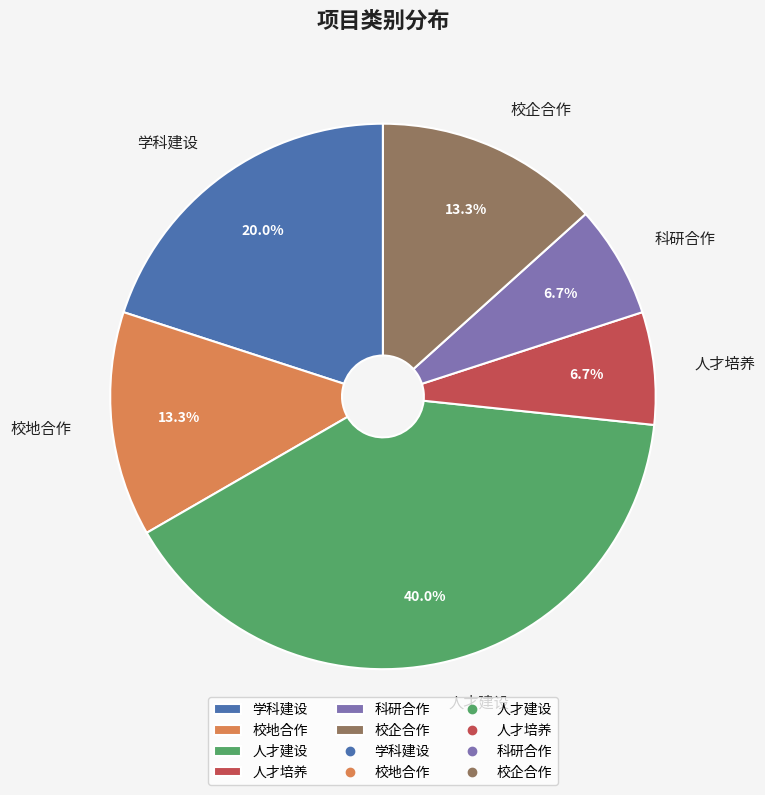

Is 学科建设 the majority of the pie?

No